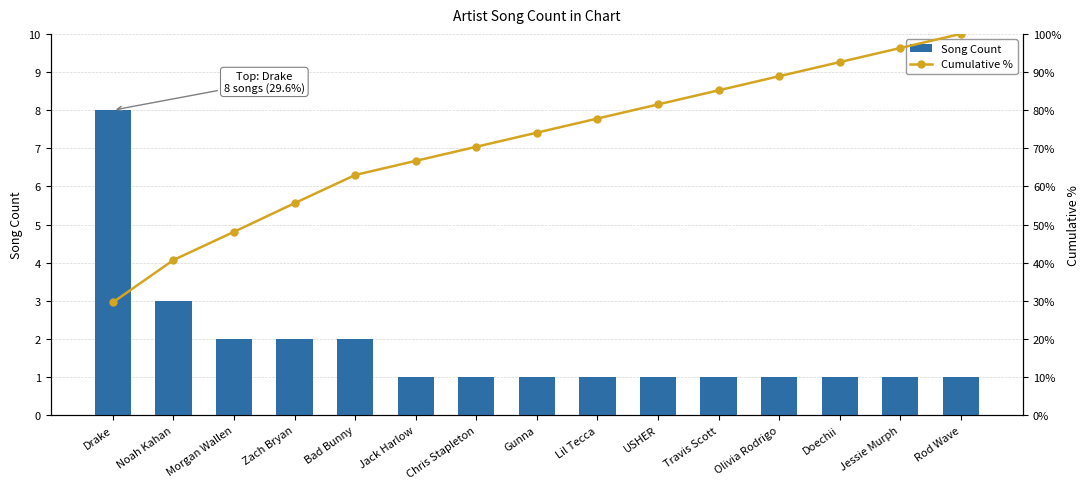

What is the label of the 12th bar from the right?

Zach Bryan